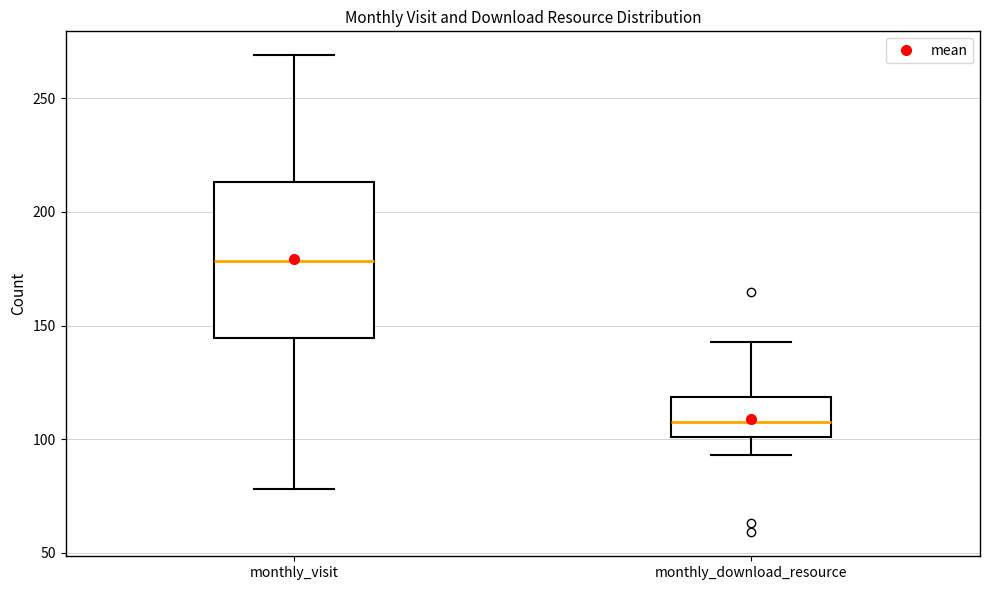

Where is the lower edge of the box for monthly_visit on the y-axis? The values are not printed on the chart, so give them approximately, as read against the axis.

145